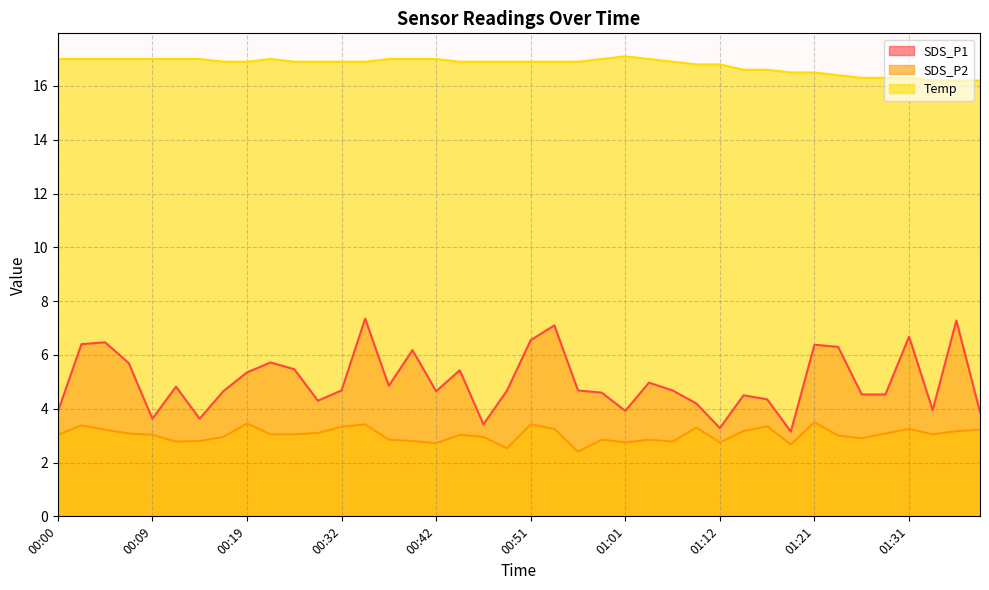

What is the sum of the Temp values at 00:00 and 01:34?

33.2